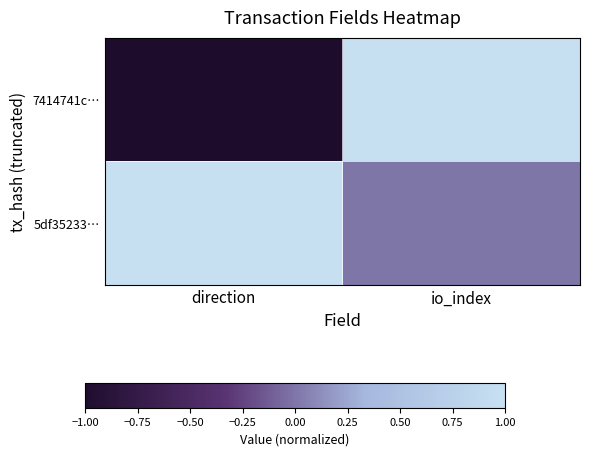

What is the spread (max minus min) of values at io_index?

0.5